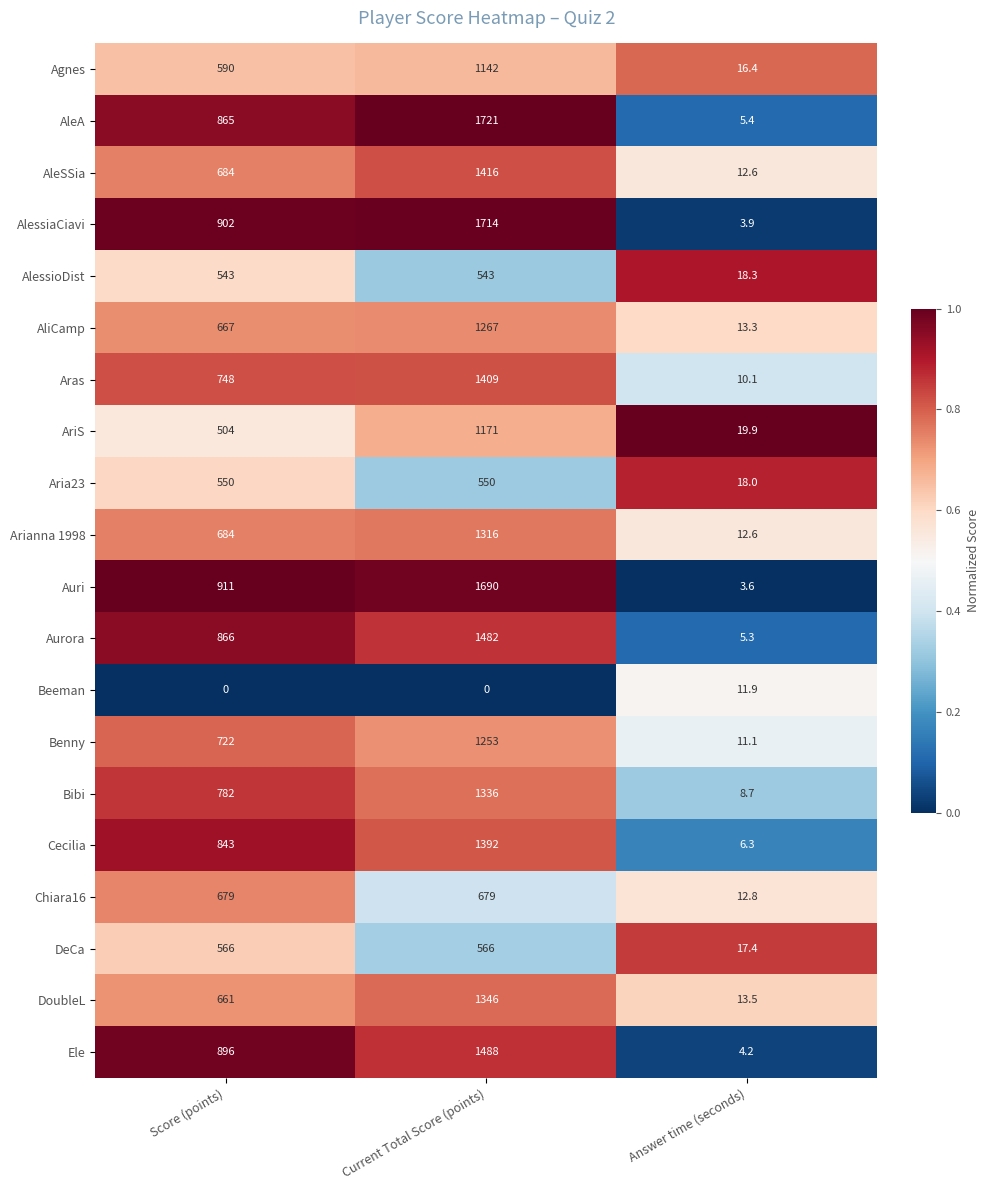

What is the total value across all series at Answer time (seconds)?

225.3